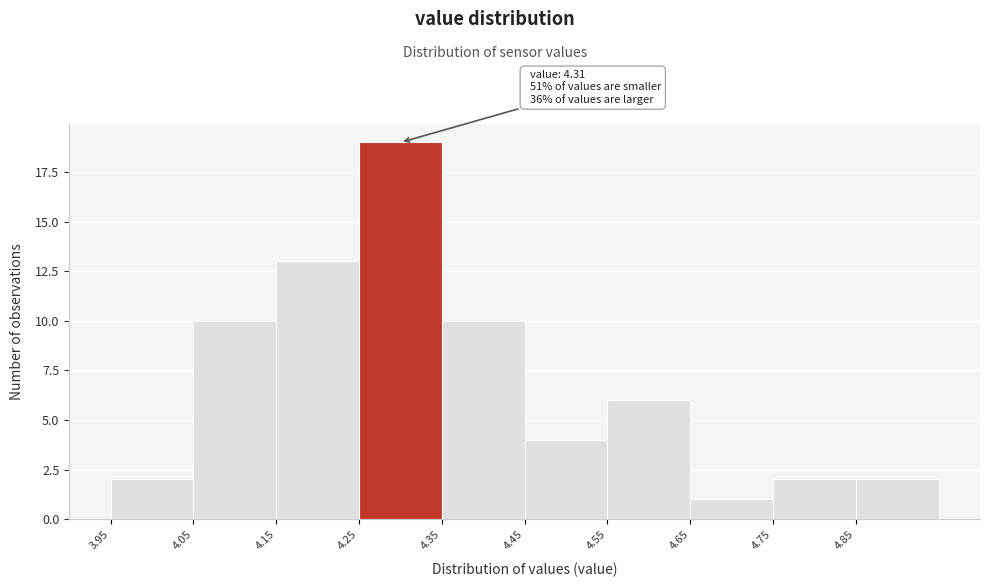

Over which range of the x-axis is the bar tallest?

4.25 to 4.35